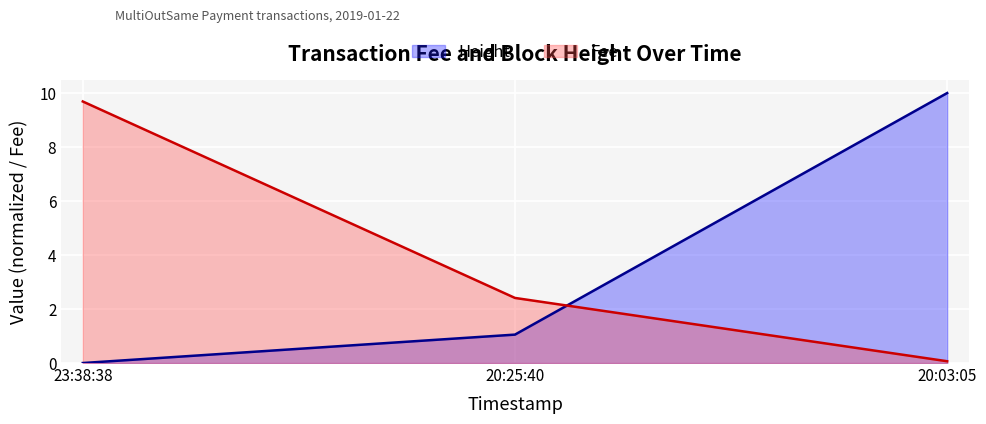

What is the sum of all Fee values?

12.2